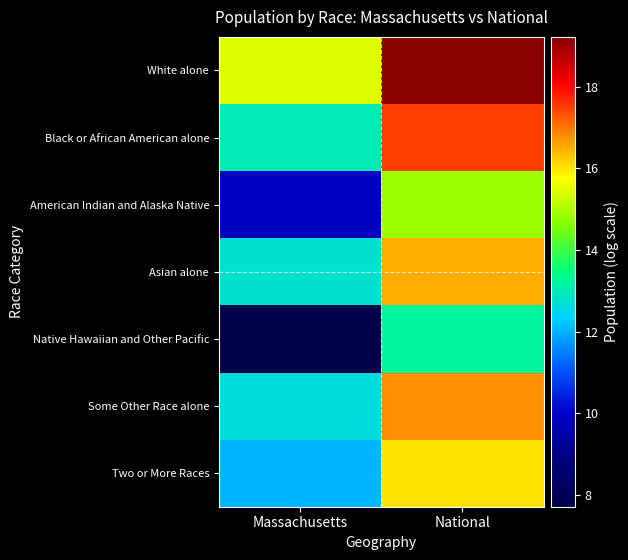

How many series are shown in this chart?

7